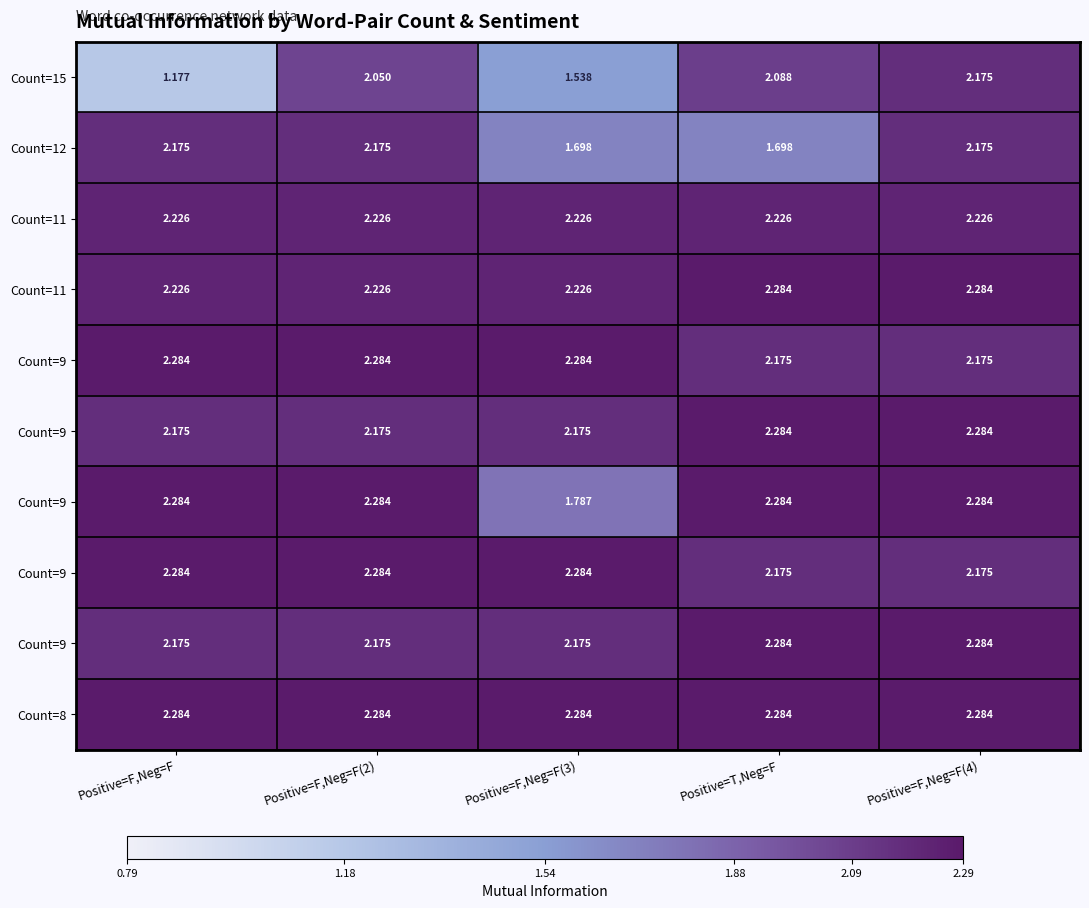

How many data points does each series have?

5